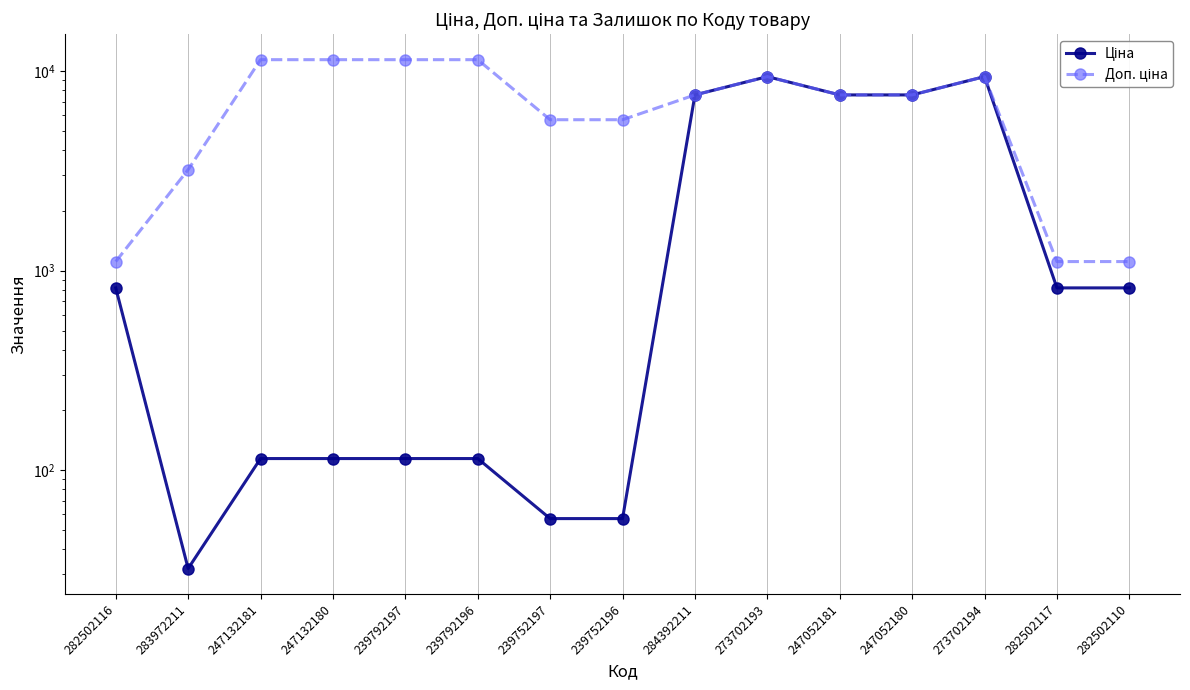

Reading left to right, what are all the values shown in this chart?

Ціна: 282502116=818.5	283972211=32.0	247132181=114.1	247132180=114.1	239792197=114.1	239792196=114.1	239752197=57.0	239752196=57.0	284392211=7596.5	273702193=9384.0	247052181=7596.5	247052180=7596.5	273702194=9384.0	282502117=818.5	282502110=818.5
Доп. ціна: 282502116=1109.2	283972211=3205.0	247132181=11410.0	247132180=11410.0	239792197=11410.0	239792196=11410.0	239752197=5705.0	239752196=5705.0	284392211=7596.5	273702193=9384.0	247052181=7596.5	247052180=7596.5	273702194=9384.0	282502117=1109.2	282502110=1109.2